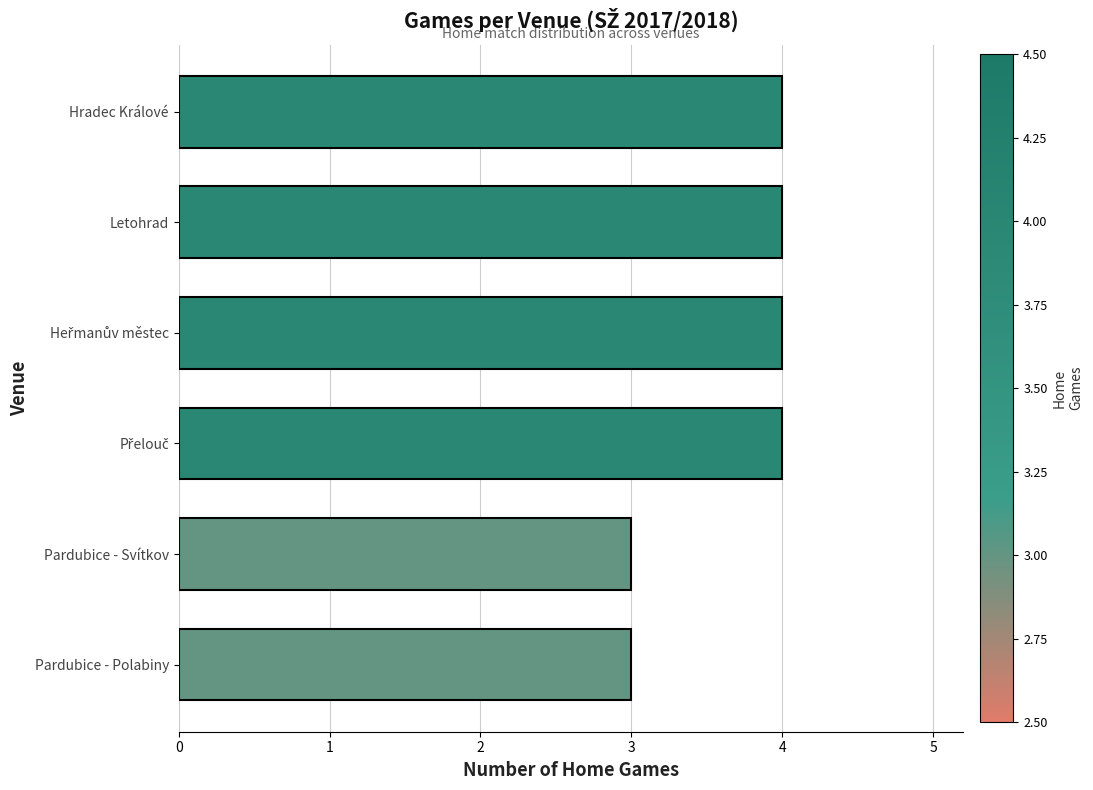

What is the average value?

4